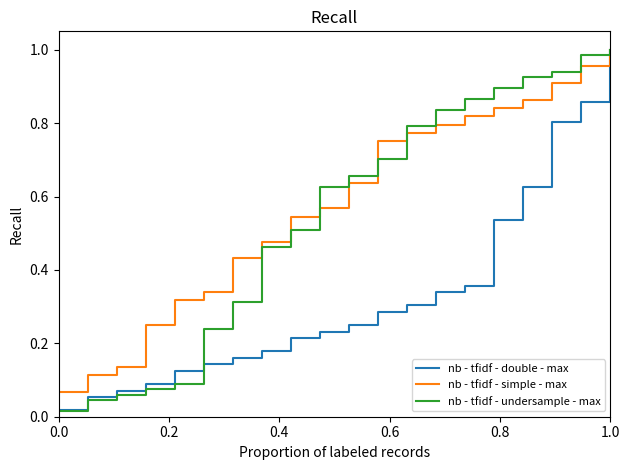

Which series has the widest spread of values?

nb - tfidf - undersample - max